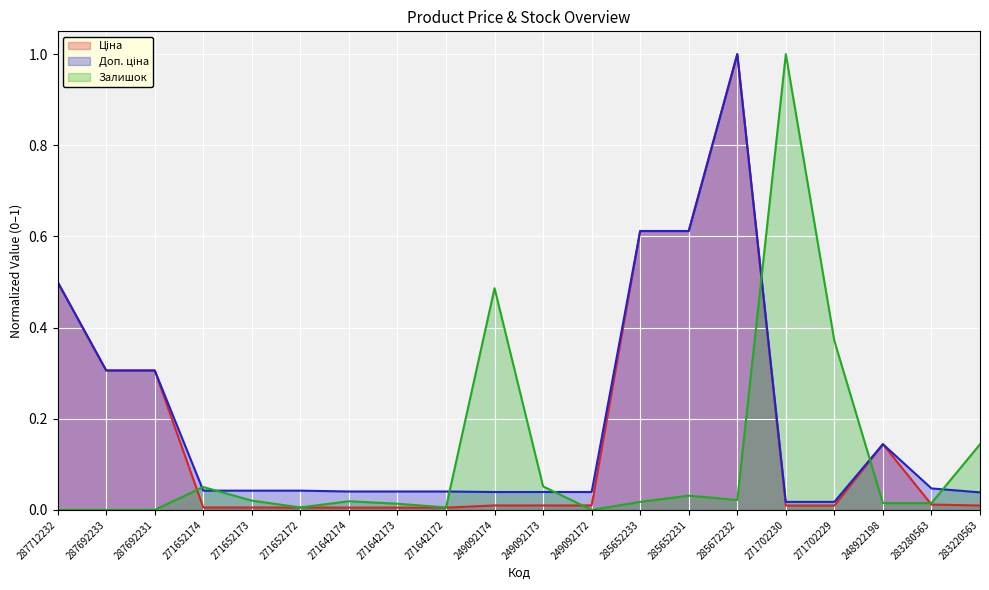

What is the maximum value for Доп. ціна?

1.0